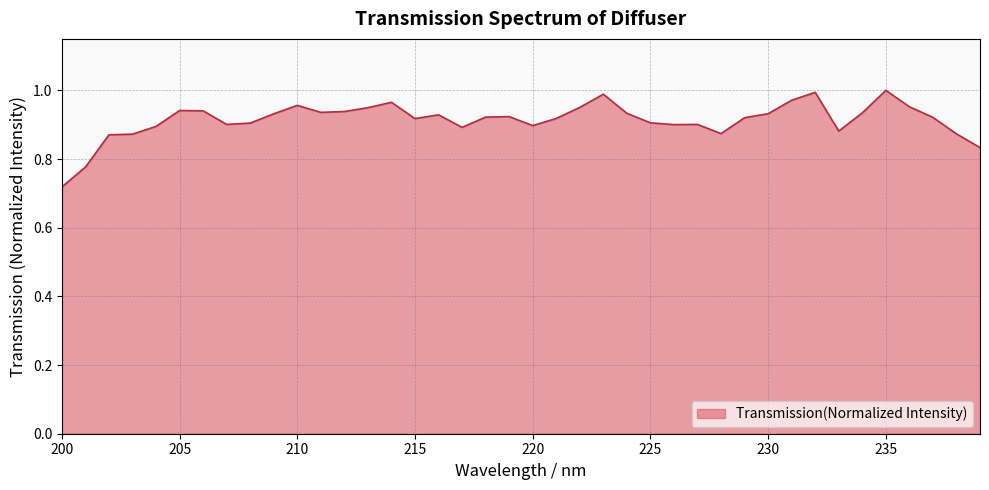

What is the difference between the maximum and minimum values?

0.3